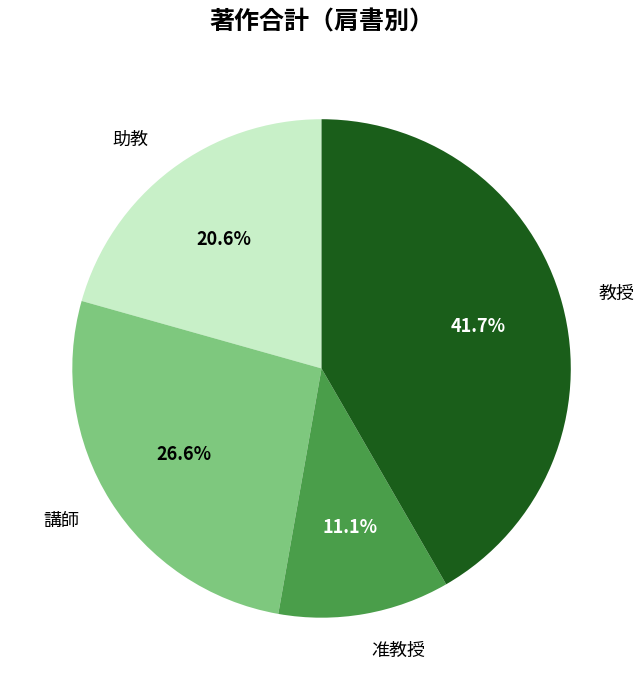

Does 講師 account for over 50% of the chart?

No